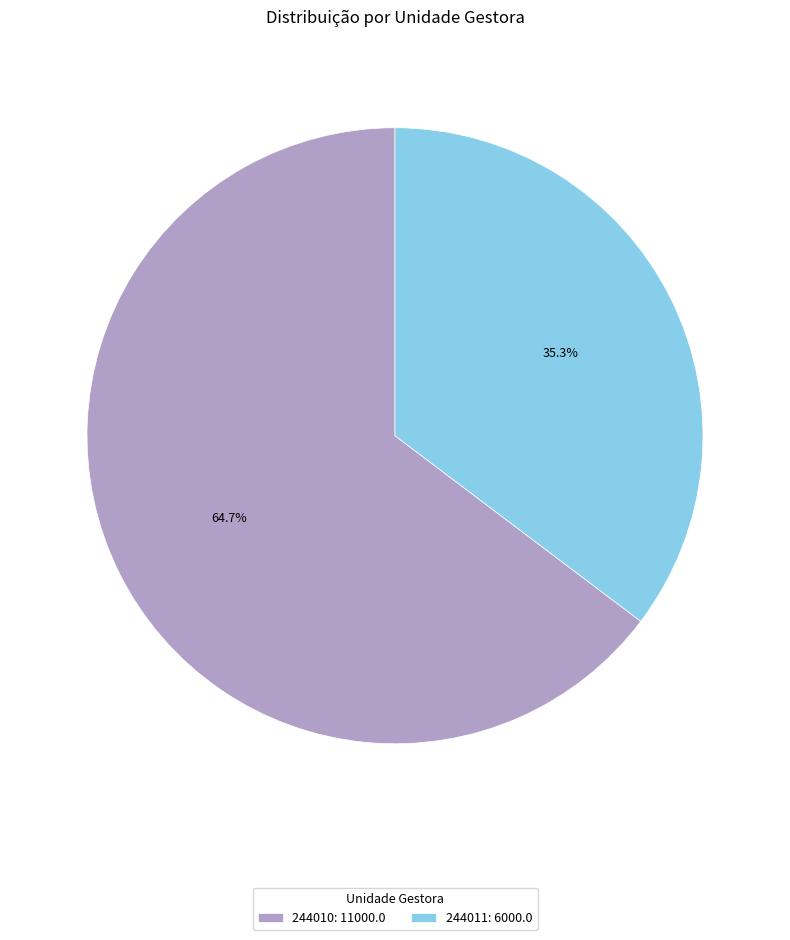

What is the smallest slice in the pie chart?

244011